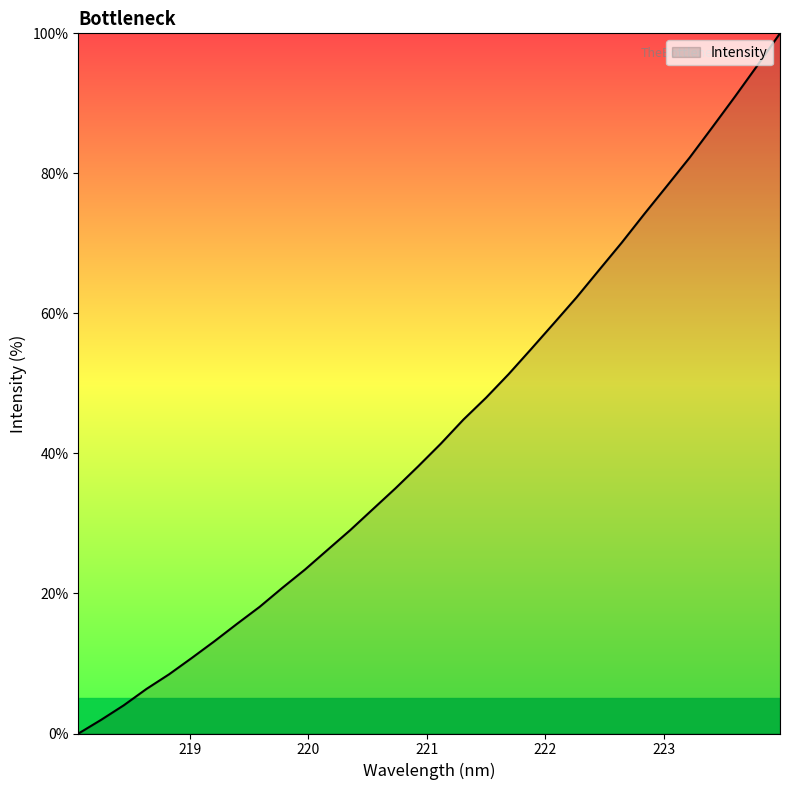

What is the difference between the maximum and minimum values?

100.0